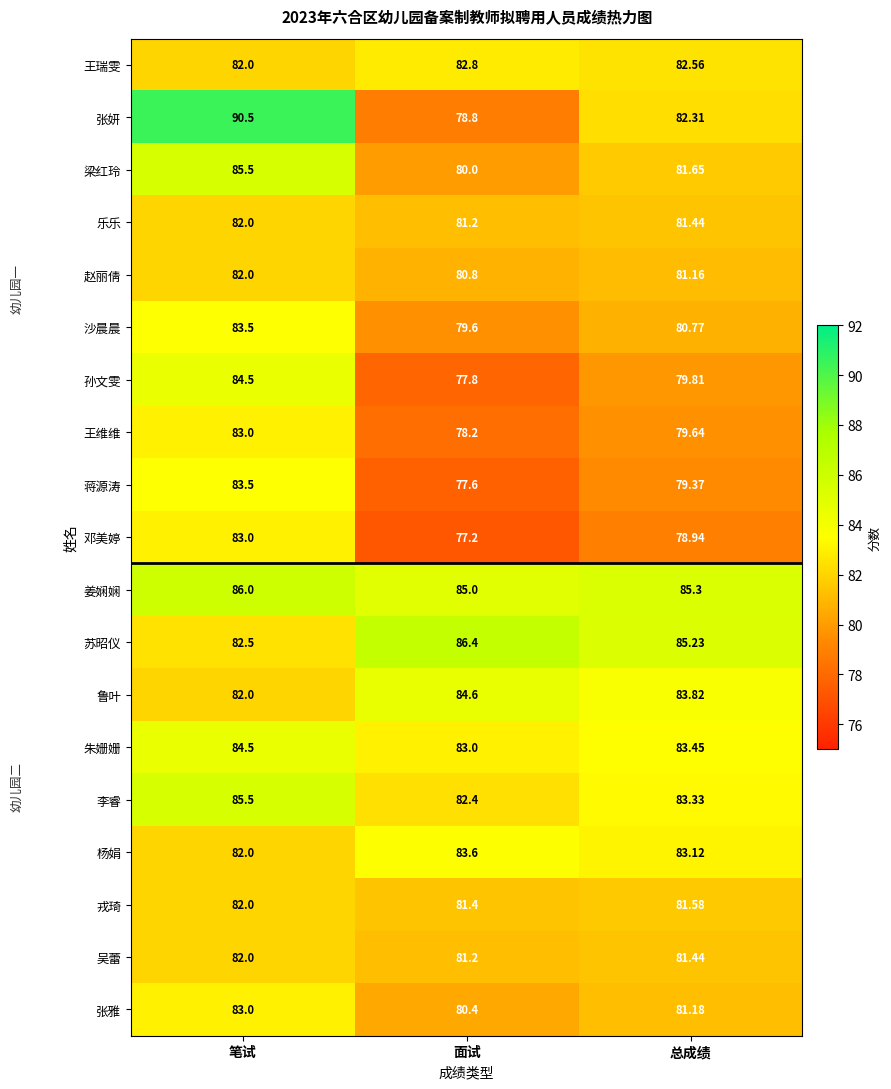

Is the value of 张妍 at 笔试 greater than the value of 李睿 at 面试?

Yes